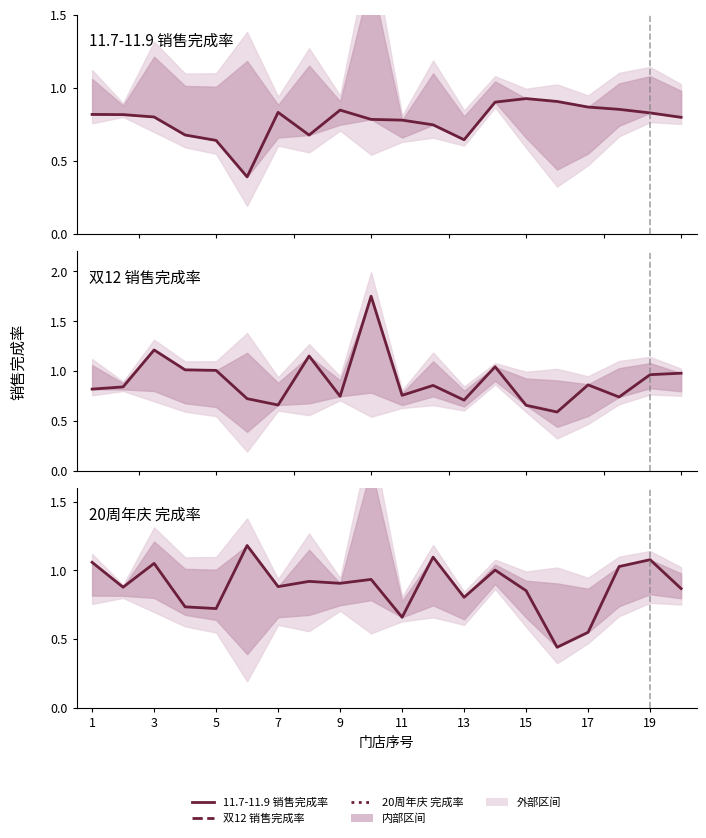

Rank the series by their maximum value, from lowest to highest.

11.7-11.9 销售完成率, 20周年庆 完成率, 双12 销售完成率